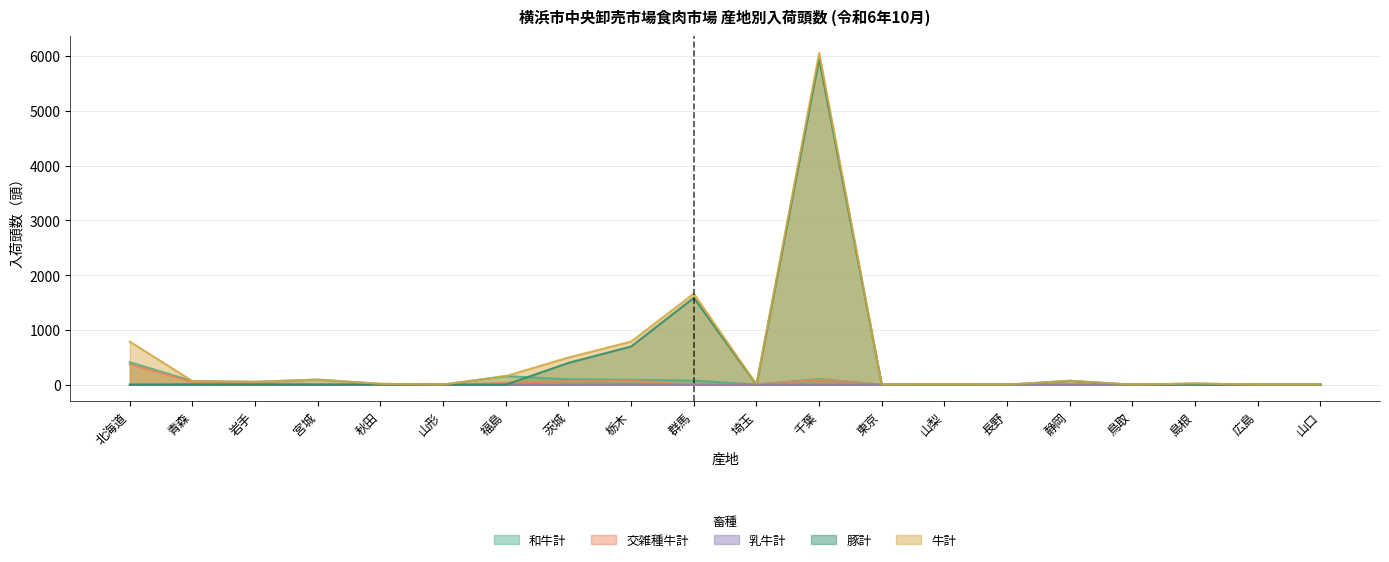

Rank the series at 島根 from lowest to highest value.

乳牛計, 豚計, 交雑種牛計, 和牛計, 牛計